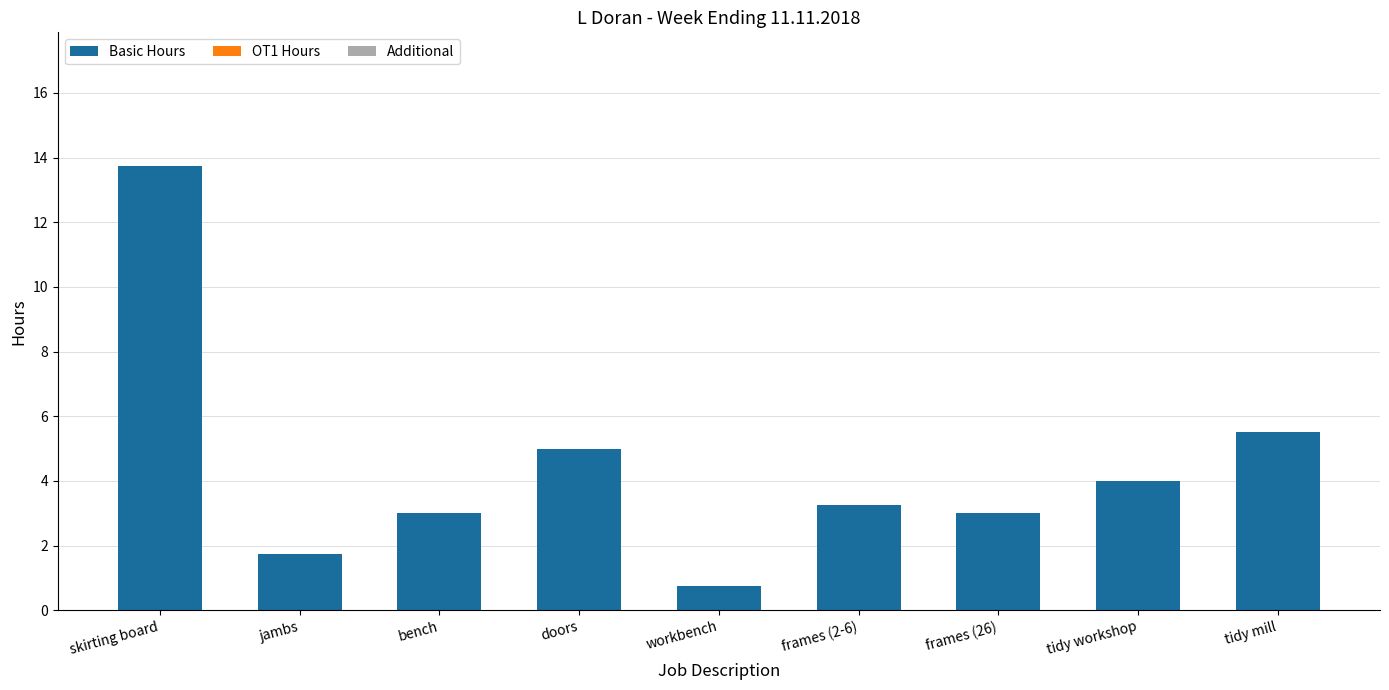

Approximately how many times larger is the value at skirting board compared to tidy workshop?

3.4